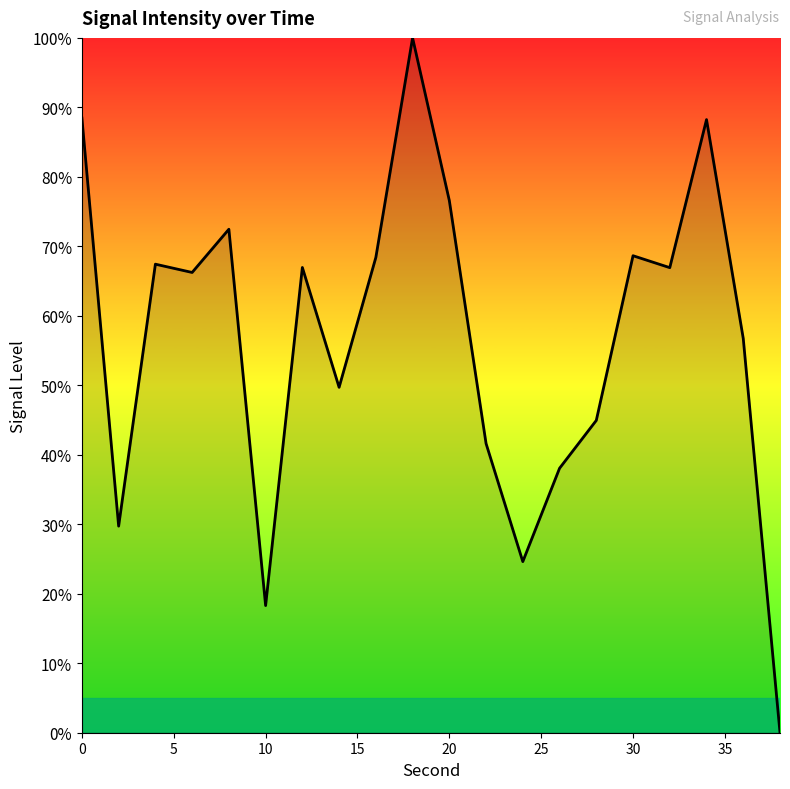

How many lines are shown in the chart?

1